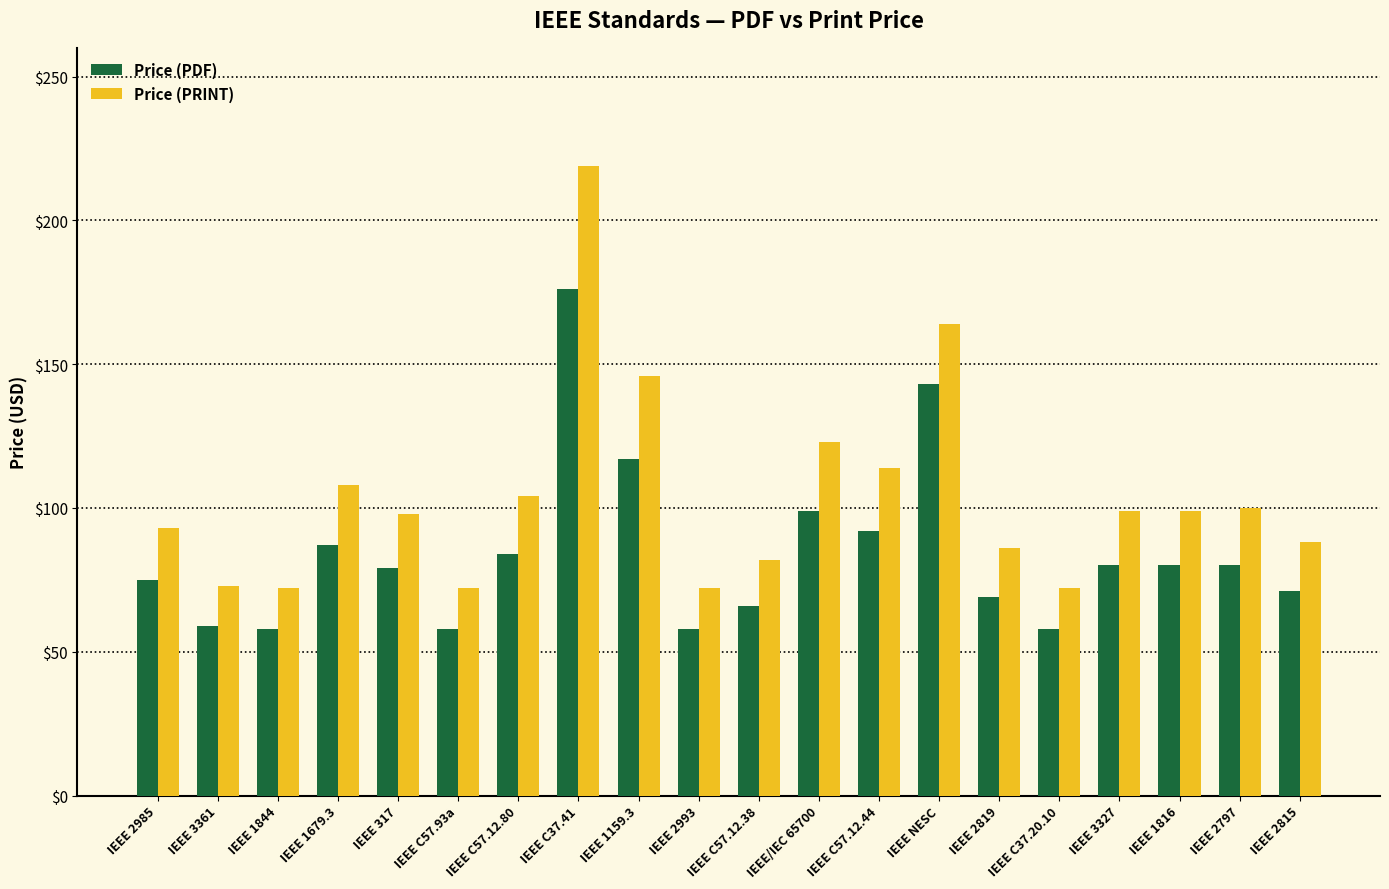

What is the label of the 1st bar from the left?

IEEE 2985